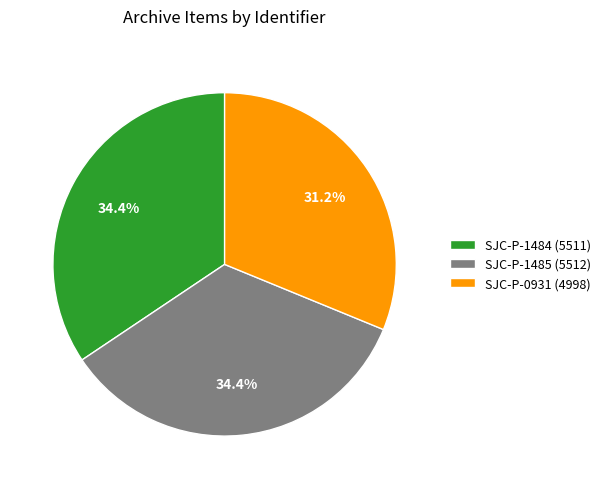

How many slices are in this pie chart?

3